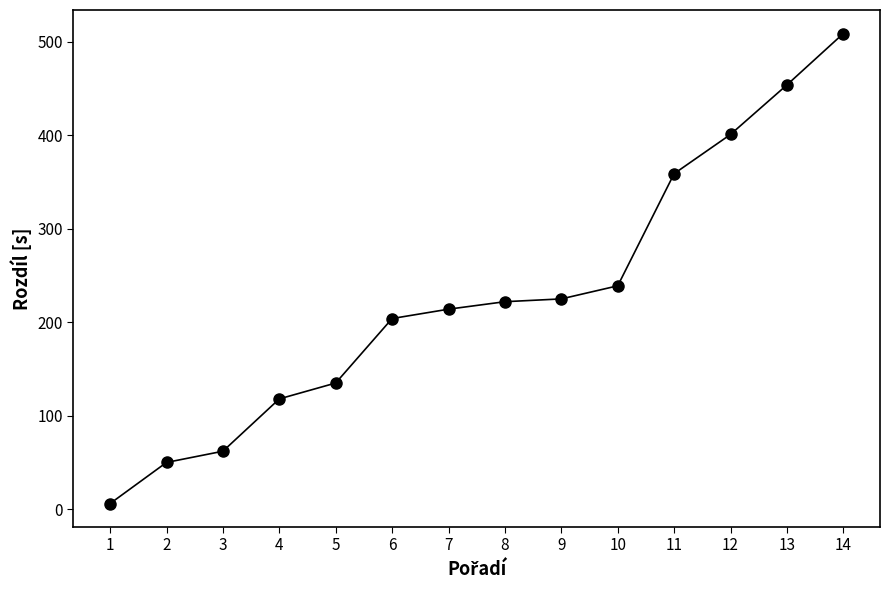

At which label is the value closest to 257?

10